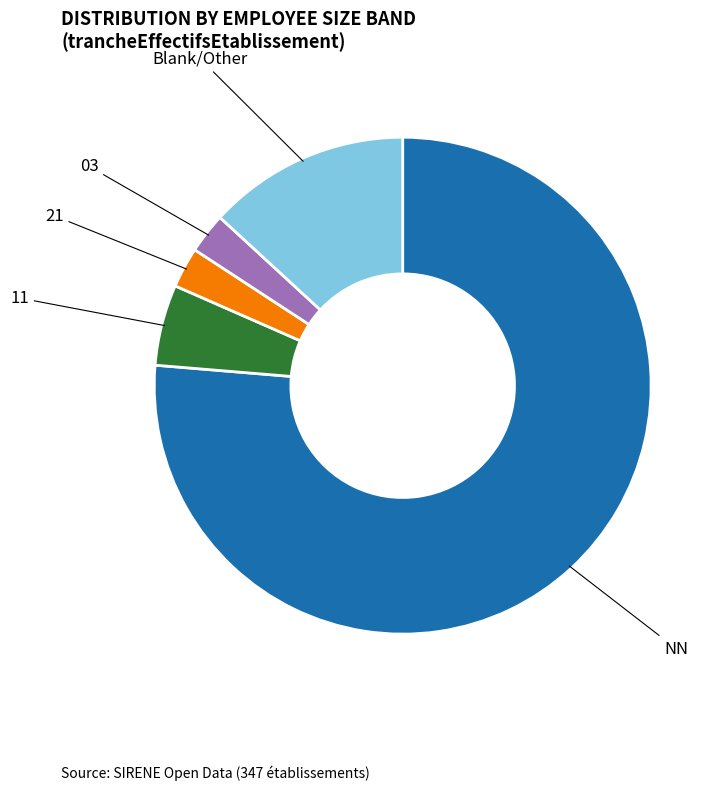

The 21 slice represents 12% of the pie. True or false?

False